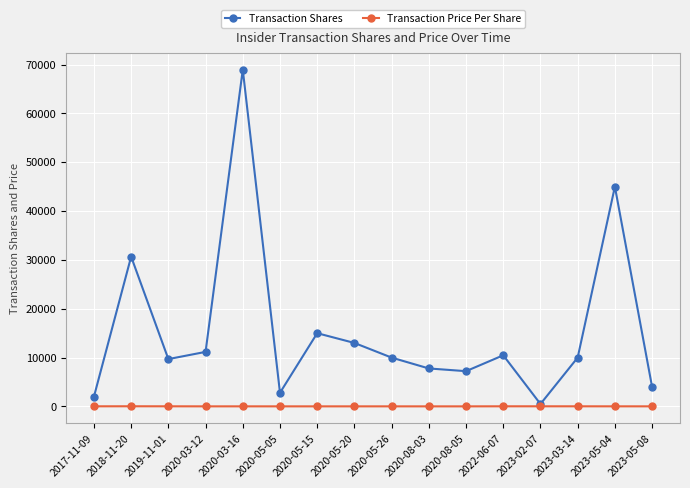

The value of Transaction Price Per Share at 2018-11-20 is 35.0. True or false?

True